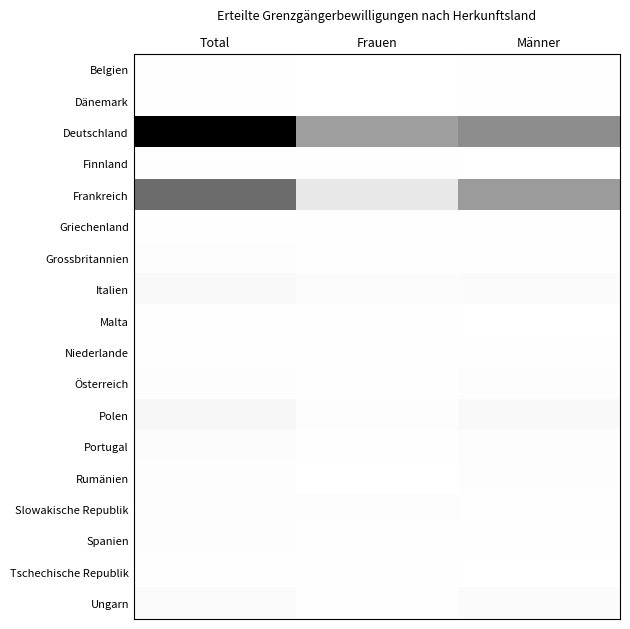

How many categories are shown in the chart?

3